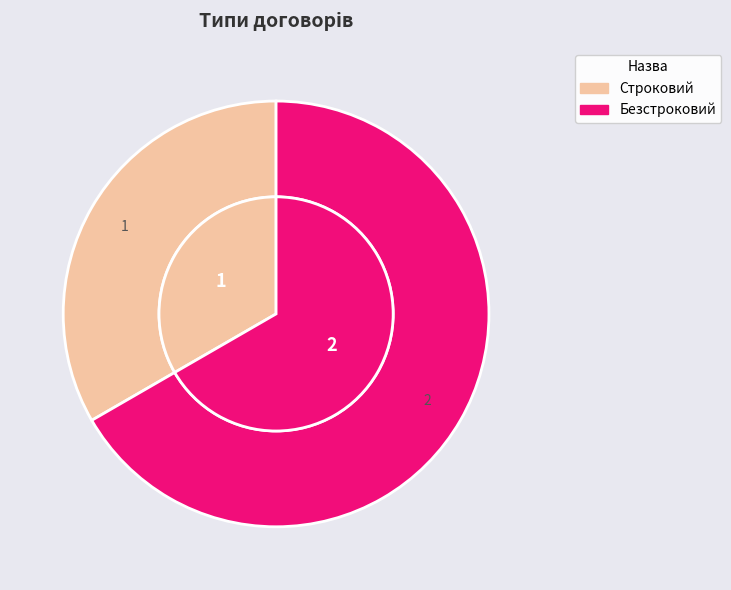

What portion of the pie excludes Безстроковий?

33.3%